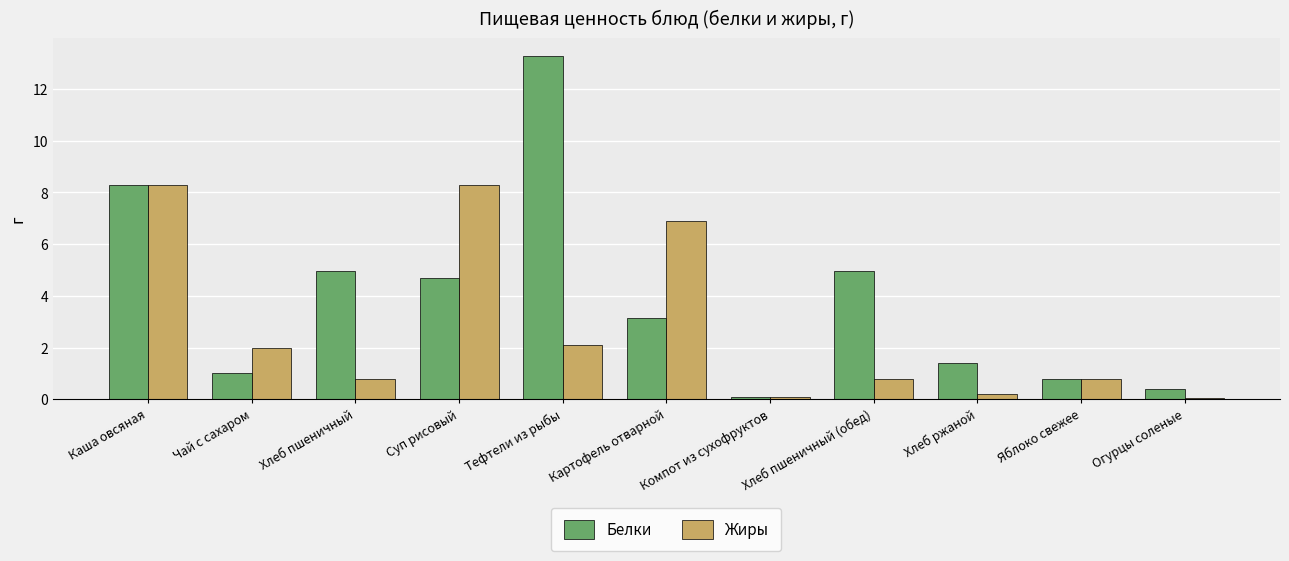

What is the minimum value for Жиры?

0.1